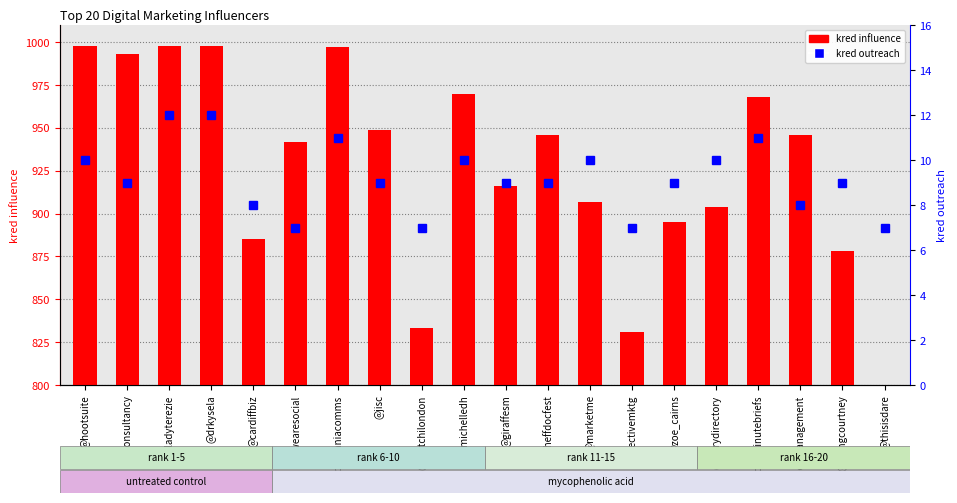

What are all the series names shown in the legend?

kred influence, kred outreach